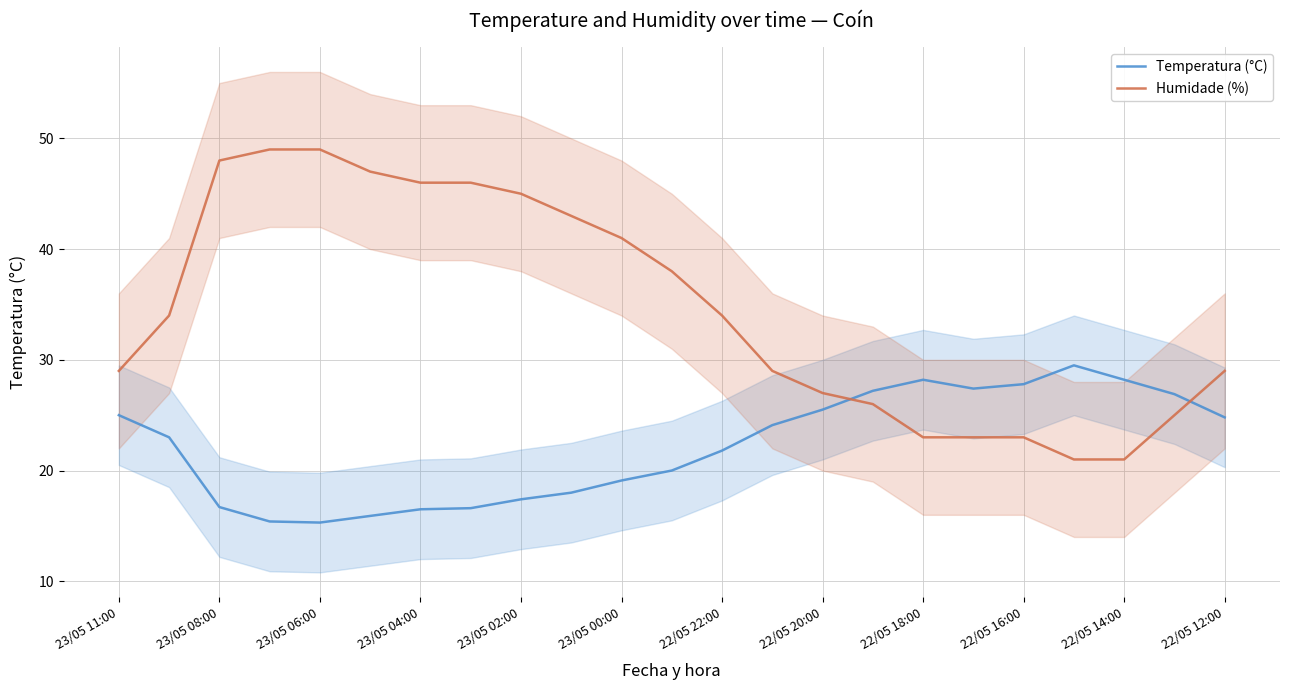

What is the maximum value for Temperatura (°C)?

29.5